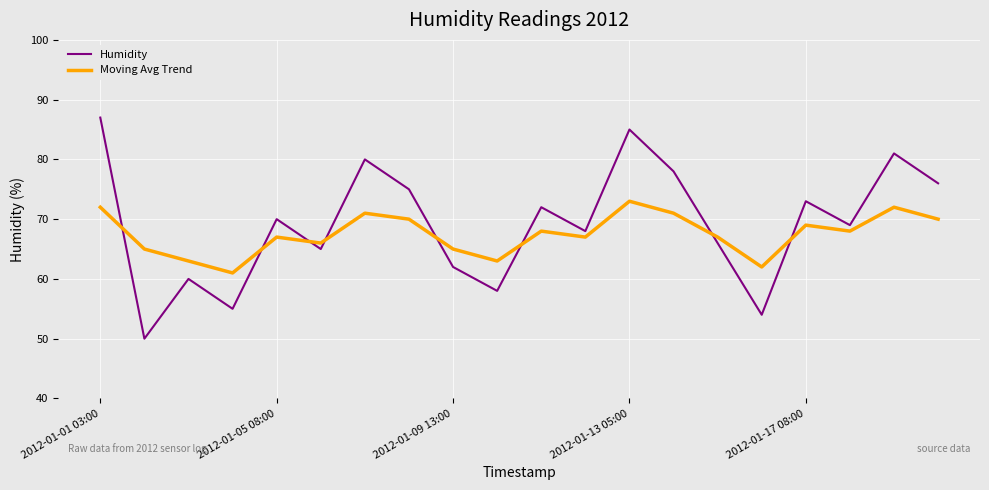

How many interior local valleys does the Humidity series have?

7